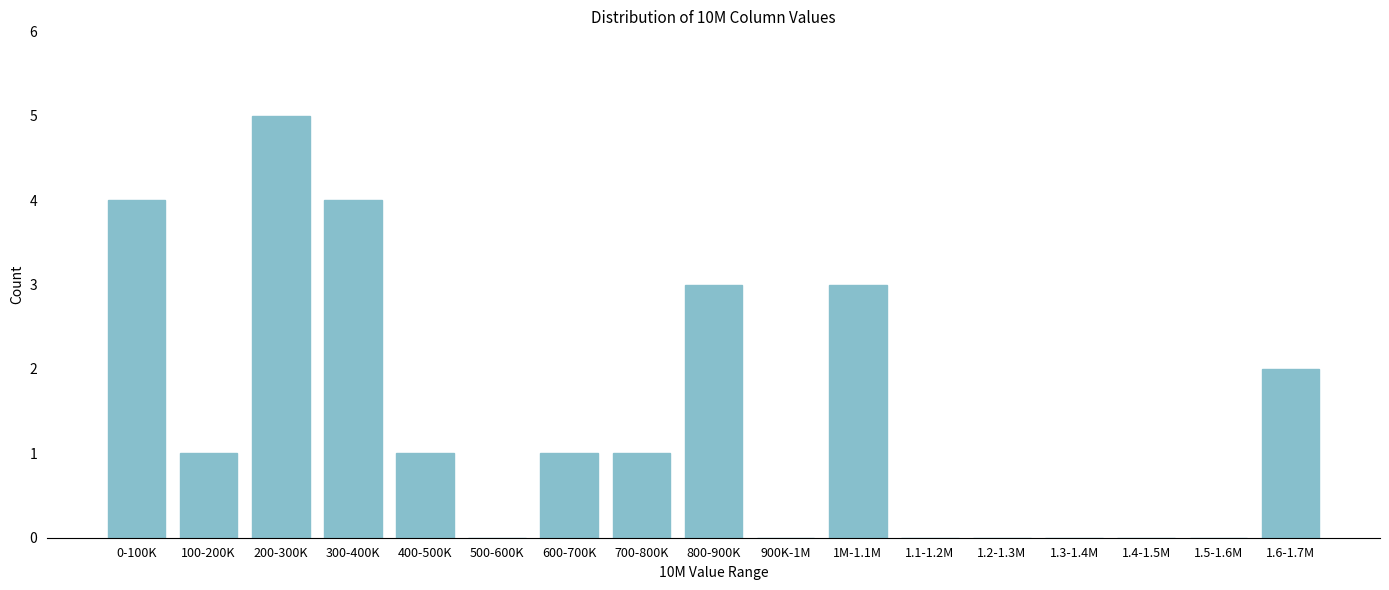

Reading left to right, list all the values displayed in this chart.

0-100K=4	100-200K=1	200-300K=5	300-400K=4	400-500K=1	500-600K=0	600-700K=1	700-800K=1	800-900K=3	900K-1M=0	1M-1.1M=3	1.1-1.2M=0	1.2-1.3M=0	1.3-1.4M=0	1.4-1.5M=0	1.5-1.6M=0	1.6-1.7M=2